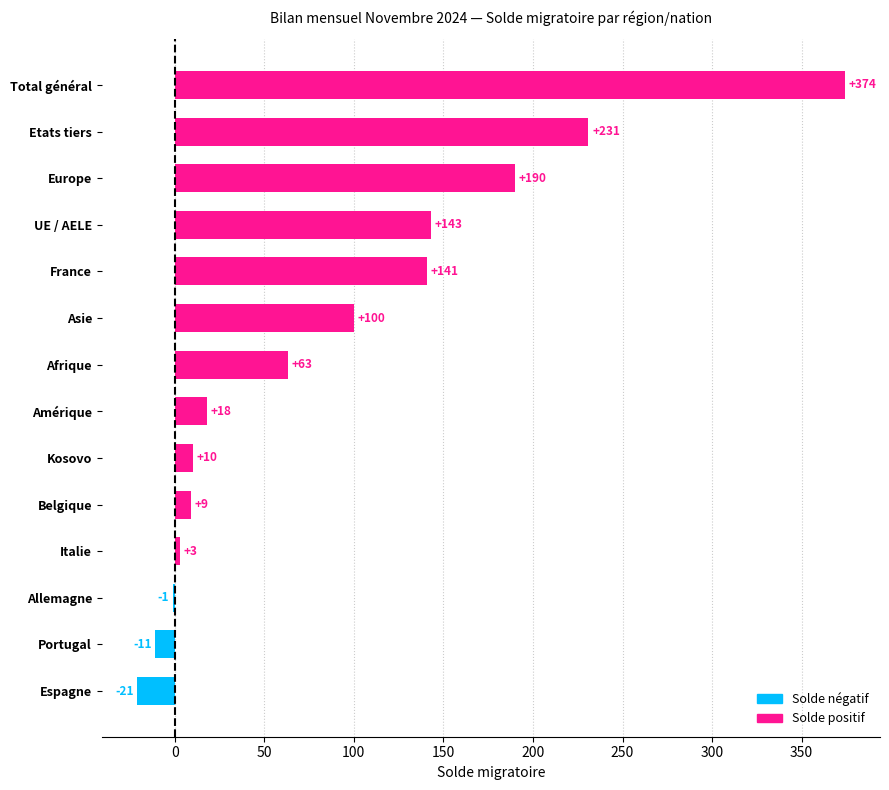

How many values are above zero?

11